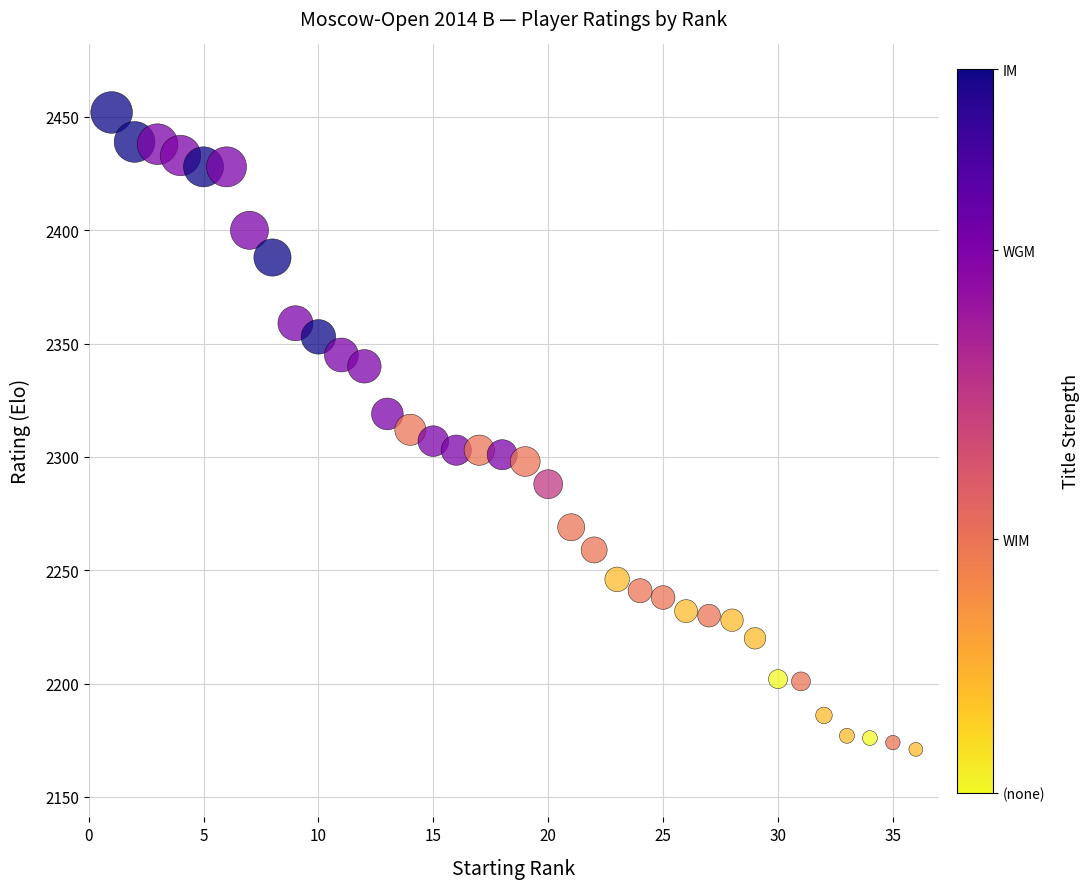

What is the range of Y values (max minus min)?

281